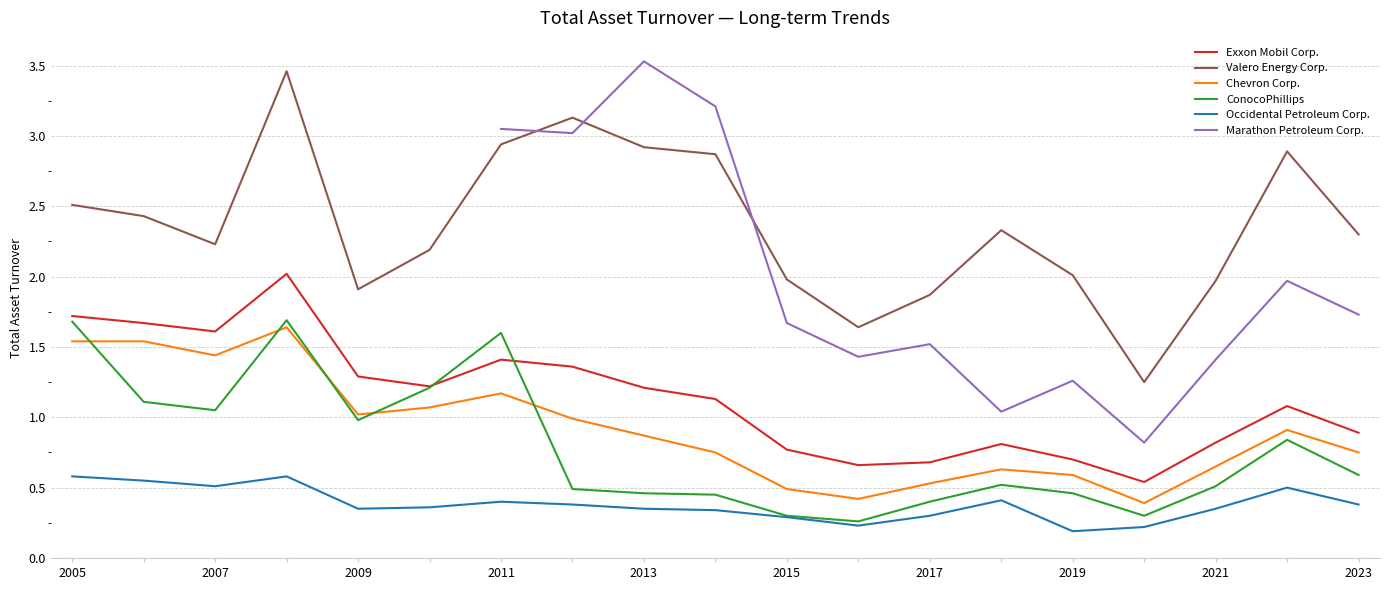

True or false: Occidental Petroleum Corp. and Exxon Mobil Corp. cross at least once.

False